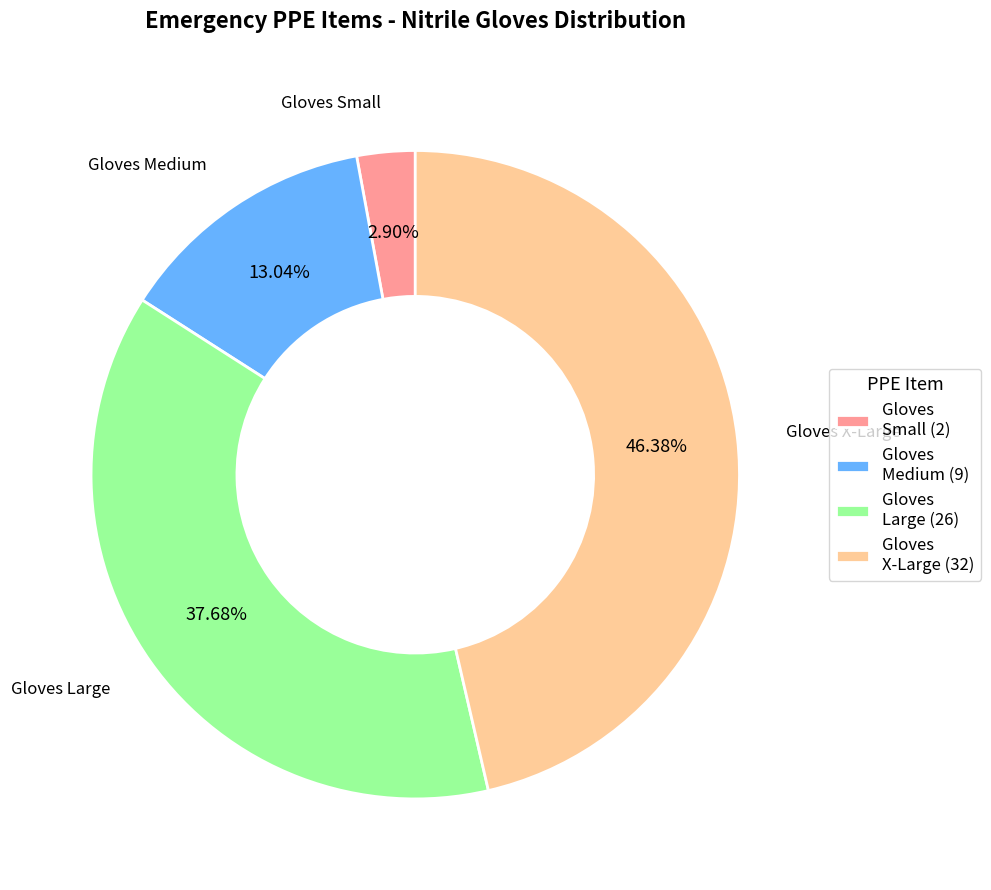

Does any single category account for the majority?

No